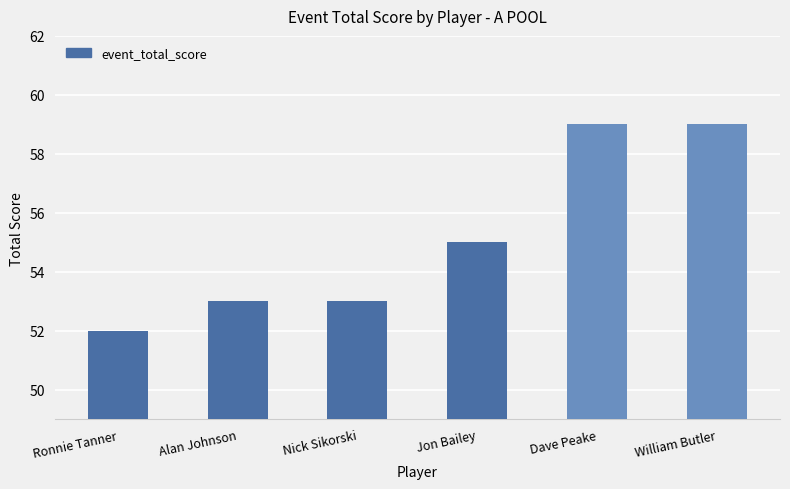

Is it true that the value at Jon Bailey is 27?

False